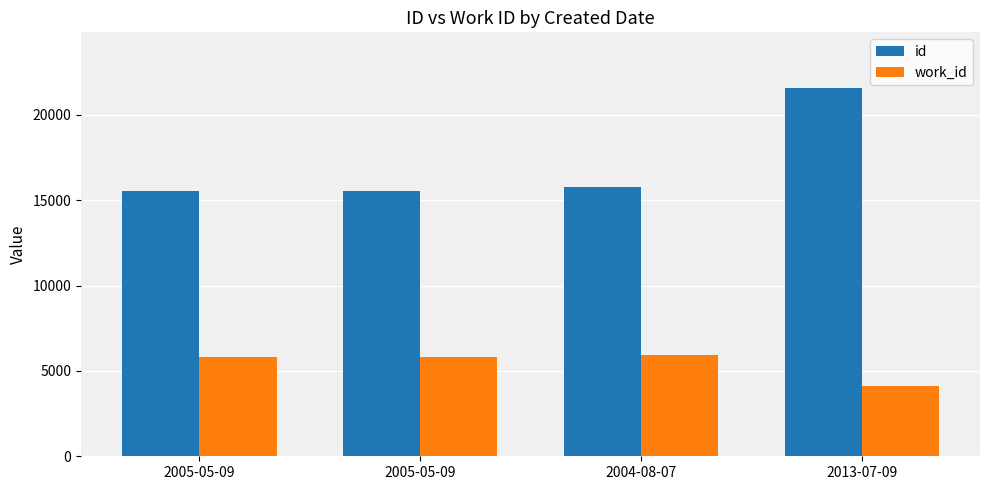

What is the value of the work_id bar at the 2nd from the left?

5826